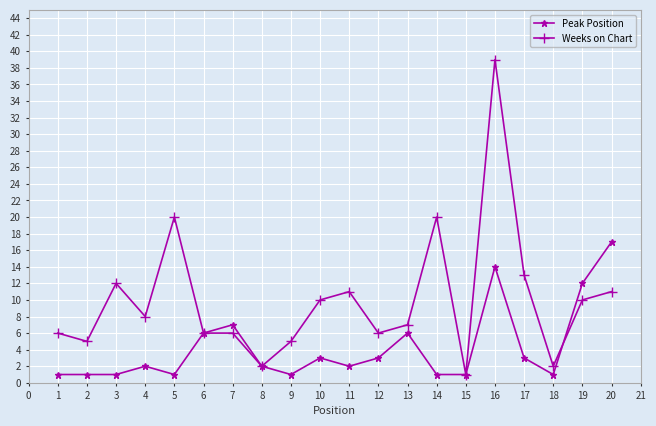

Is it true that Weeks on Chart equals 10 at 10?

True